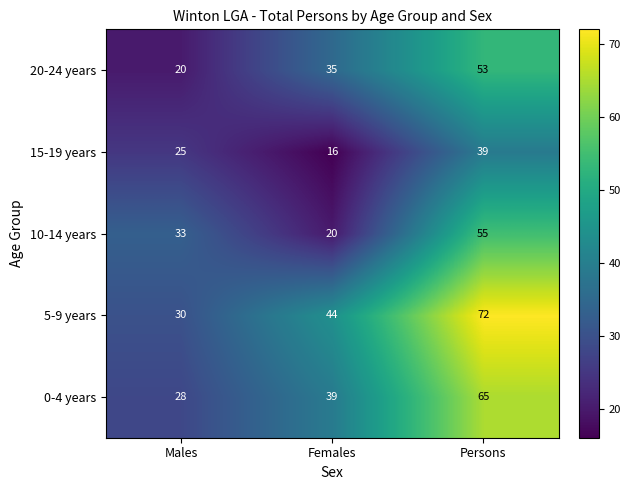

What value does the 5-9 years series have at Persons?

72